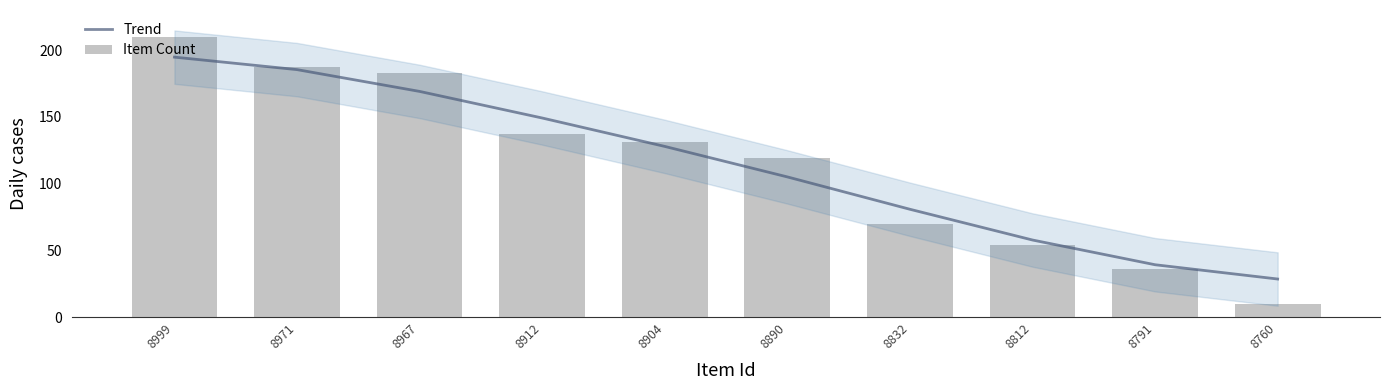

What is the difference between the maximum and minimum values in the Trend series?

166.2